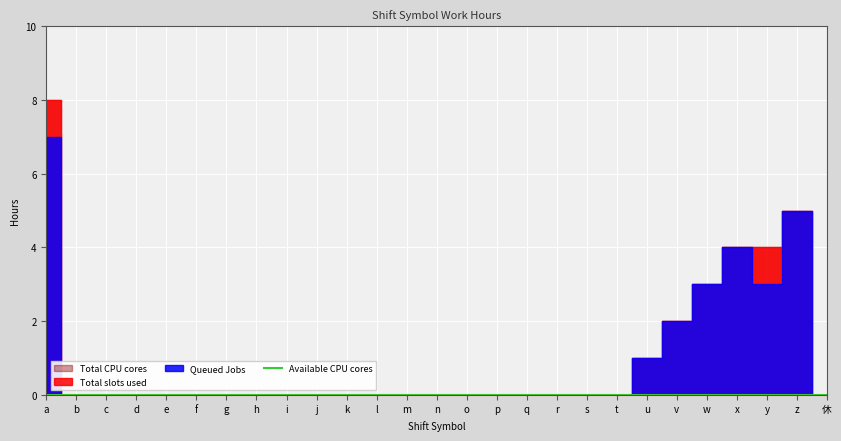

Is it true that Queued Jobs equals 0 at q?

True